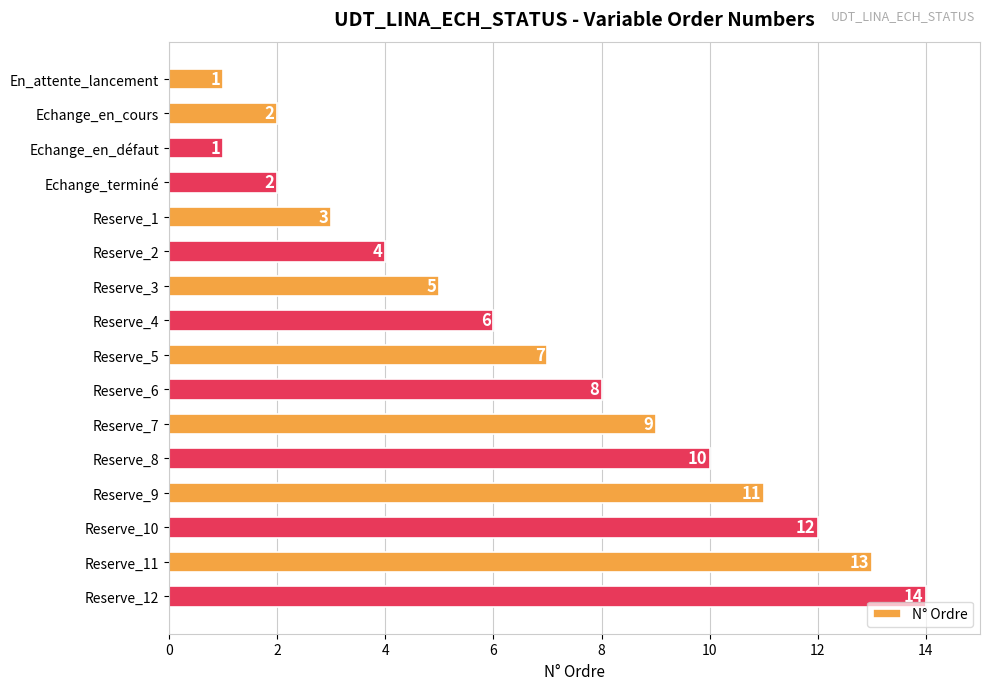

True or false: the data shows 12 at Reserve_7.

False